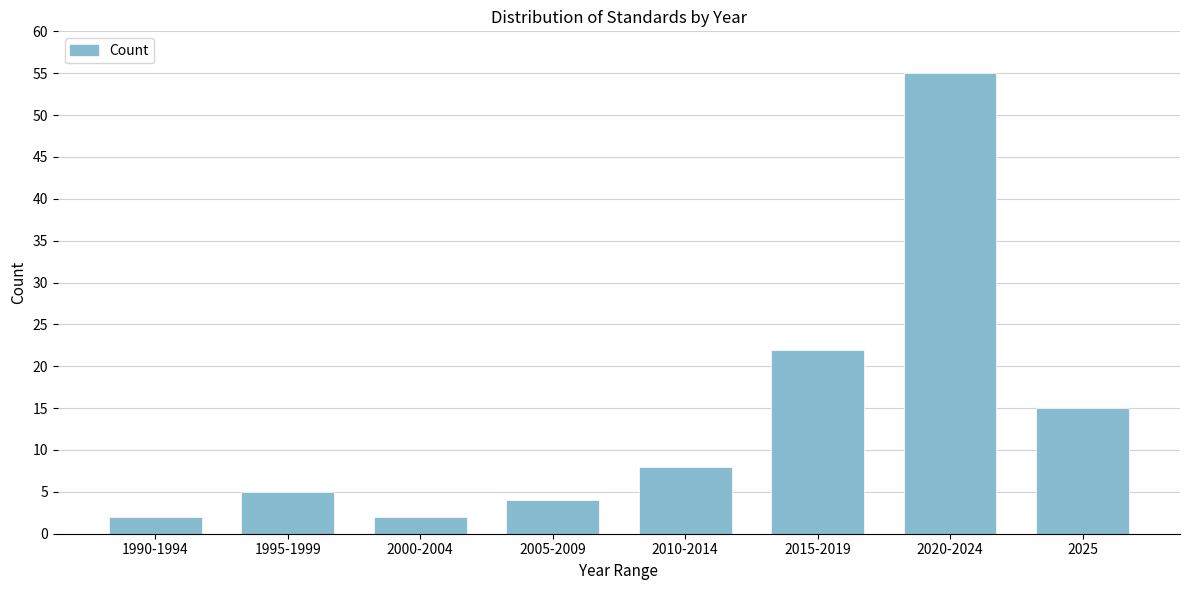

Reading right to left, what are all the values shown in this chart?

15	55	22	8	4	2	5	2